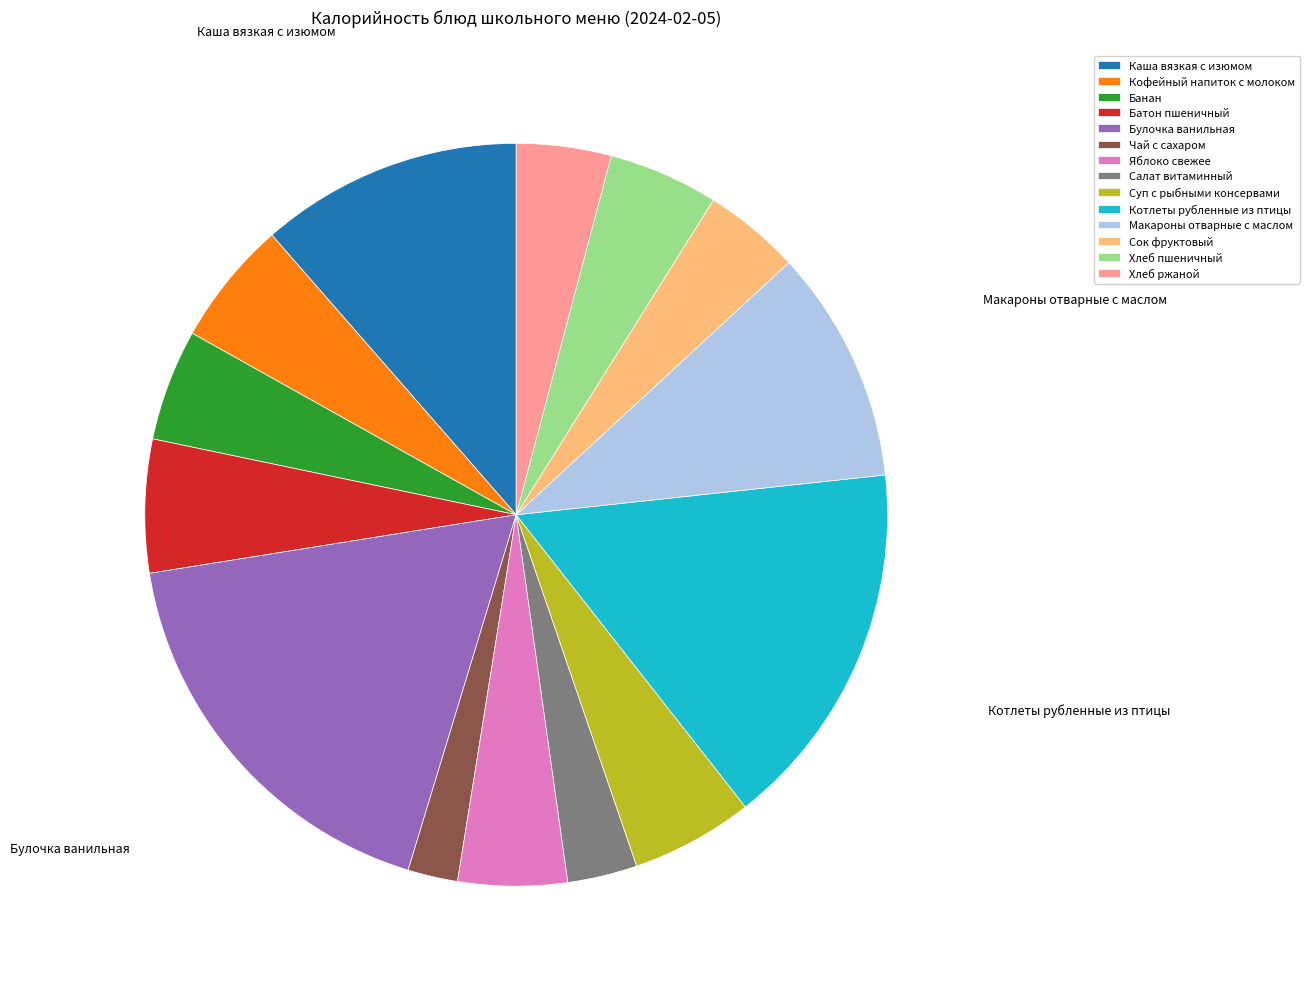

What is the ratio of the value at Хлеб ржаной to the value at Кофейный напиток с молоком?

0.8